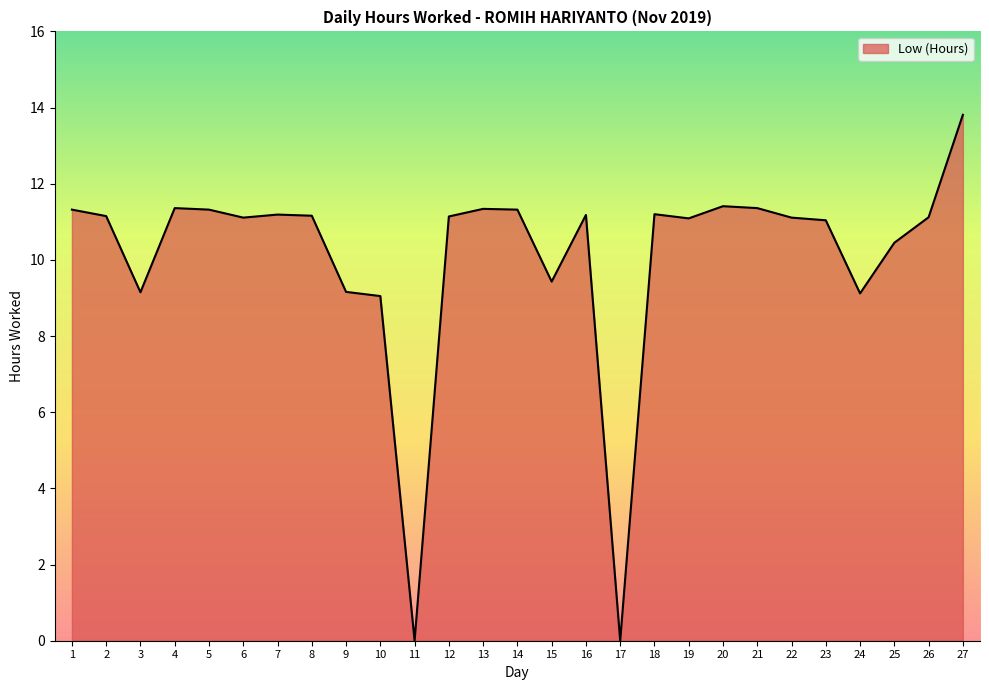

At which category does the chart reach its peak across all series?

27